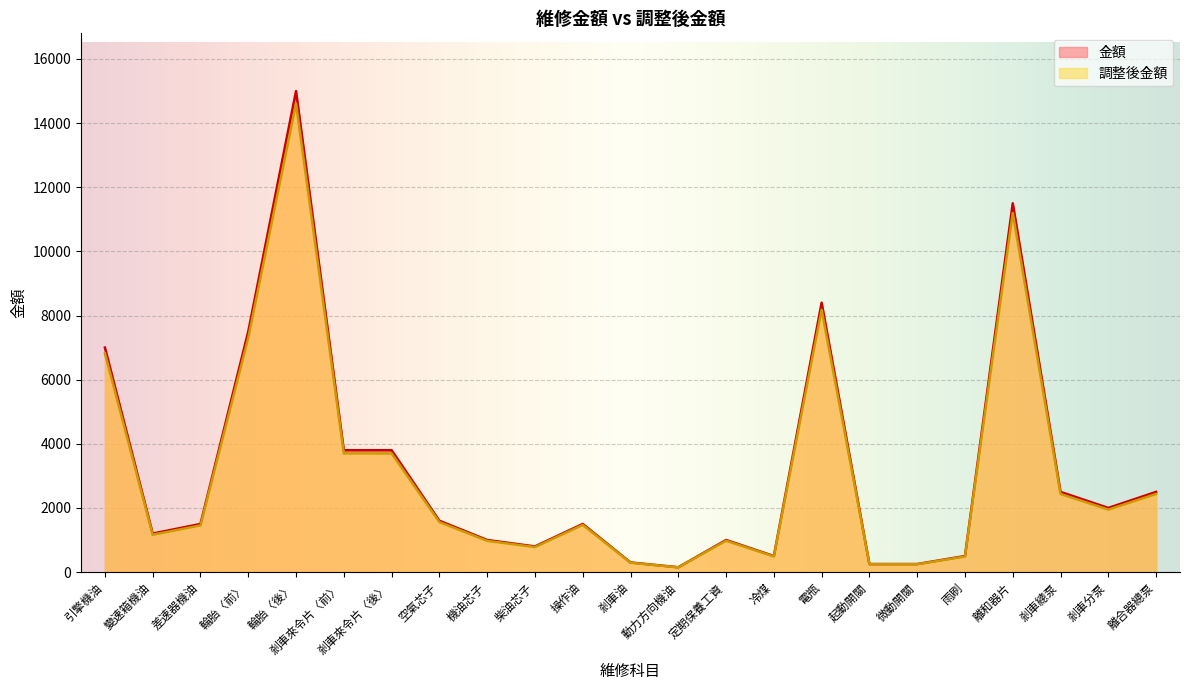

Is the value of 調整後金額 at 剎車分泵 greater than the value of 金額 at 剎車來令片〈前〉?

No